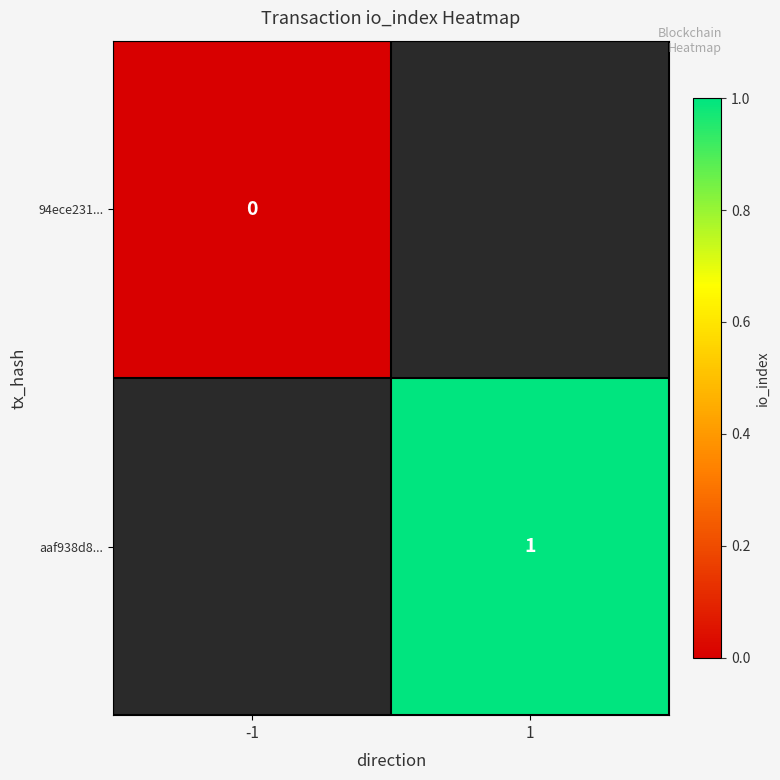

True or false: aaf938d8... has a value of 1 at 1.

True